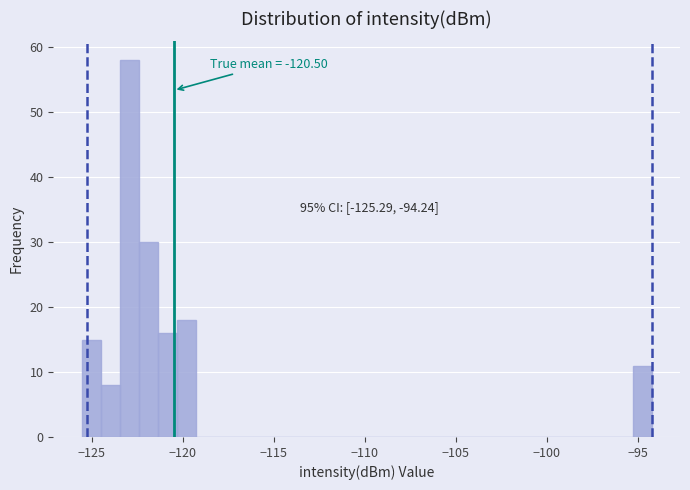

Read against the x-axis, roughly where is the centre of the tallest bar?

-123.0